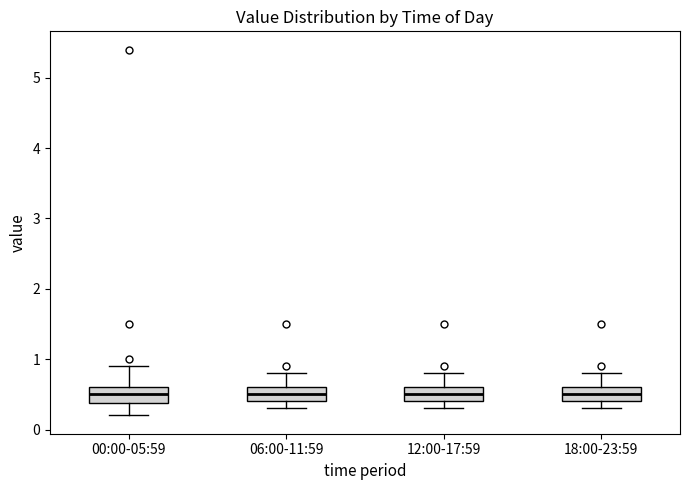

Where does the upper whisker of the box for 06:00-11:59 end on the y-axis? The values are not printed on the chart, so give them approximately, as read against the axis.

0.8